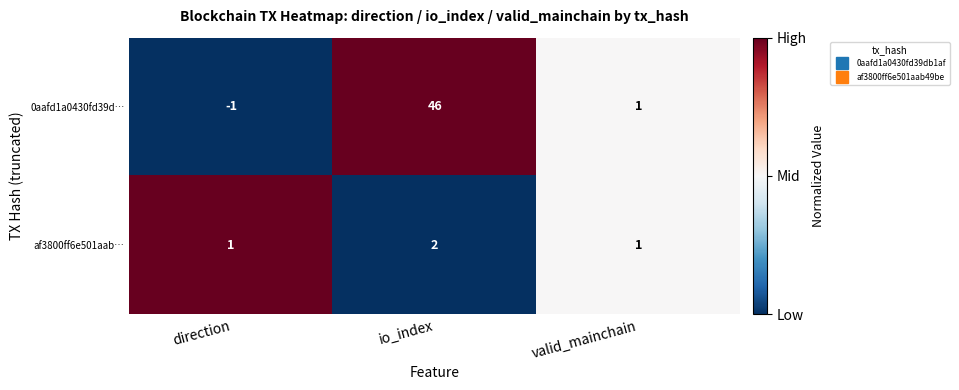

At which category does the chart reach its minimum across all series?

direction